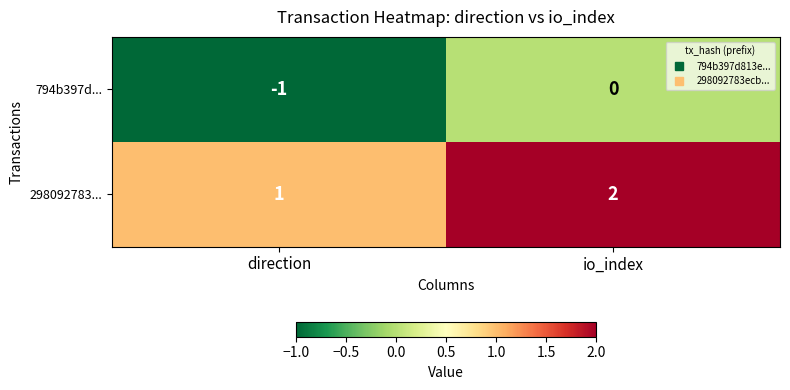

True or false: 794b397d... has a value of -1 at direction.

True